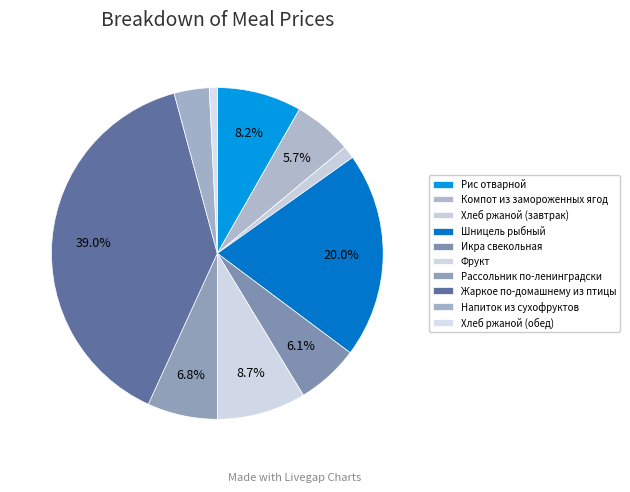

Is Икра свекольная the majority of the pie?

No